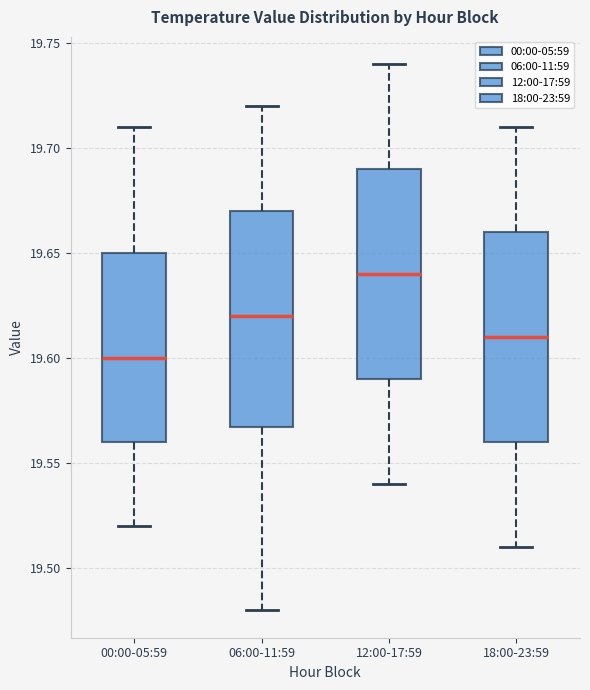

Which box's median line is the lowest?

00:00-05:59